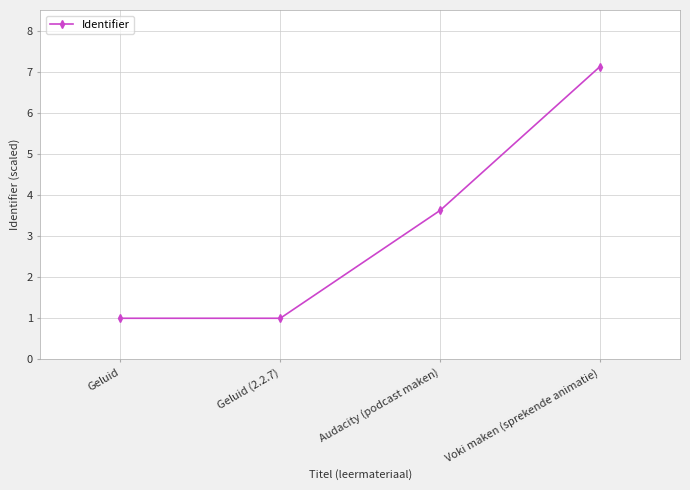

What is the sum of all values?

12.8